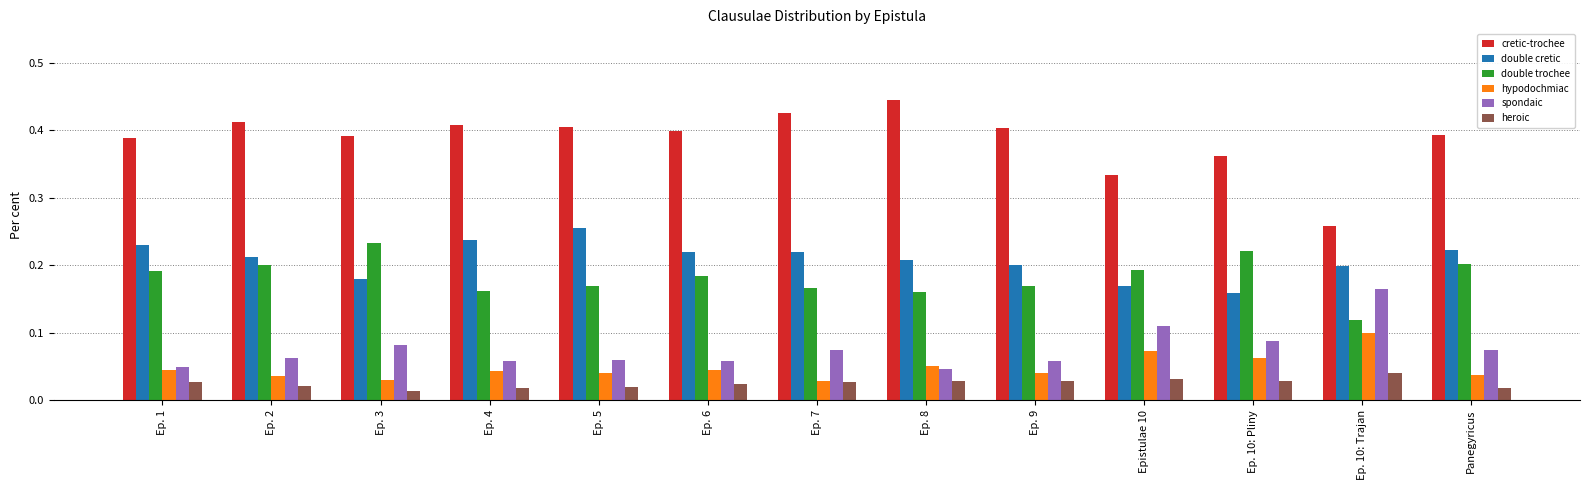

Which category has the highest value across all series?

Ep. 8